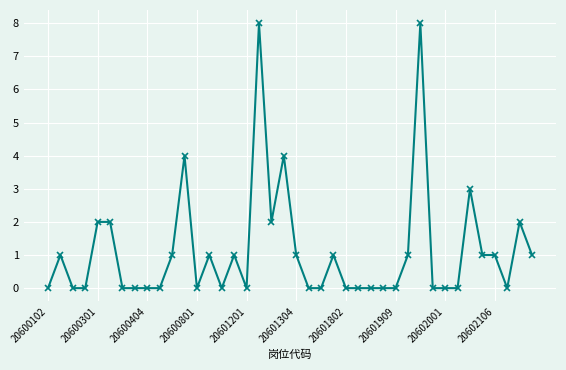

What is the greatest value displayed?

8